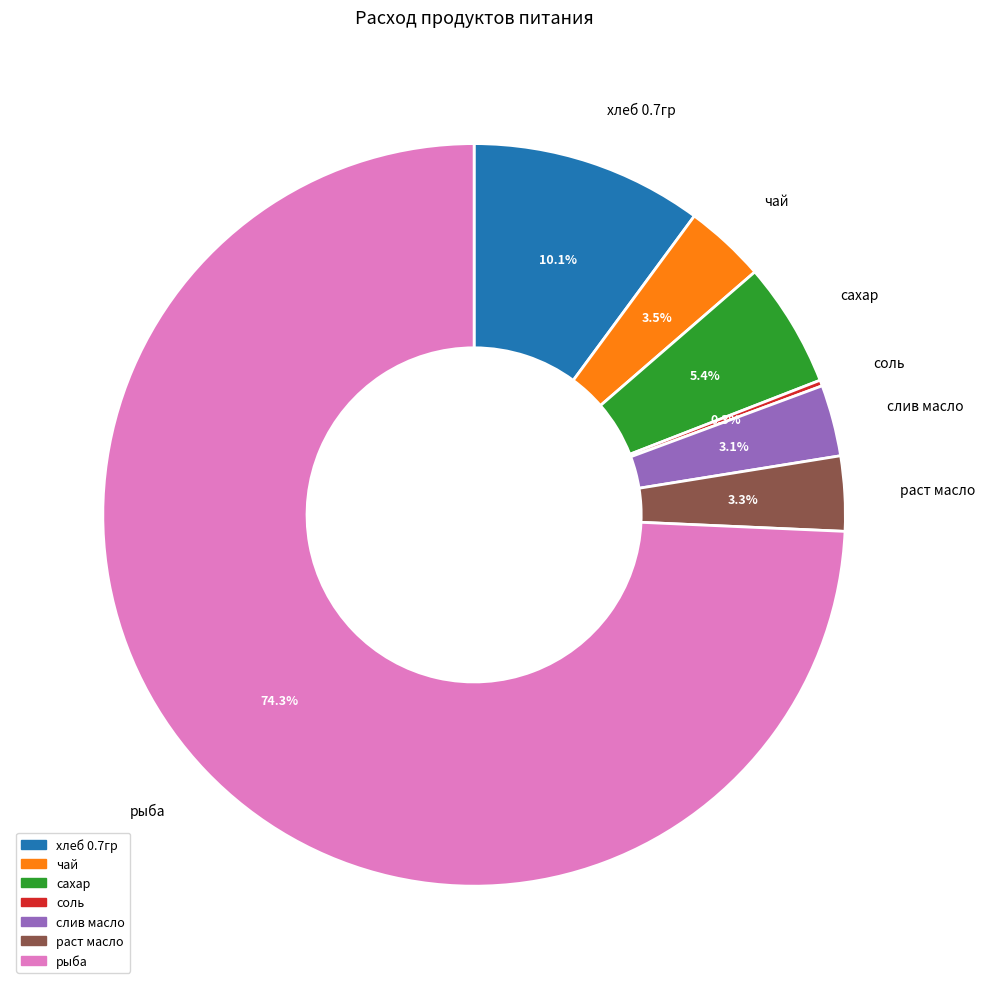

Does any single category account for the majority?

Yes